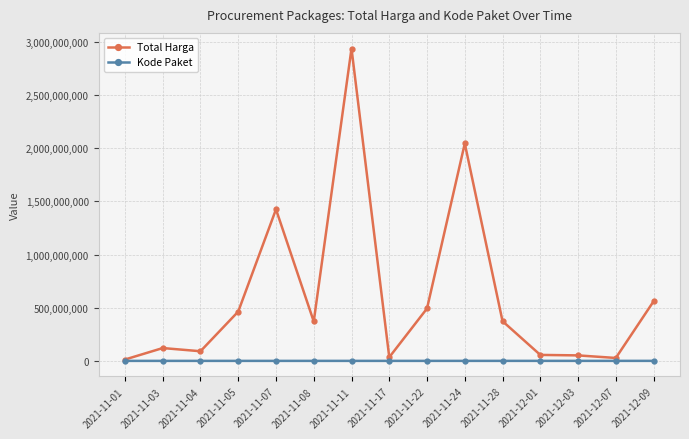

What is the sum of the Kode Paket values at 2021-11-05 and 2021-11-03?

20155